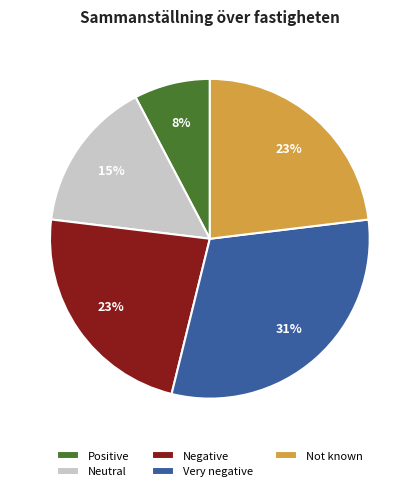

Combined, do Negative and Neutral account for over 50%?

No